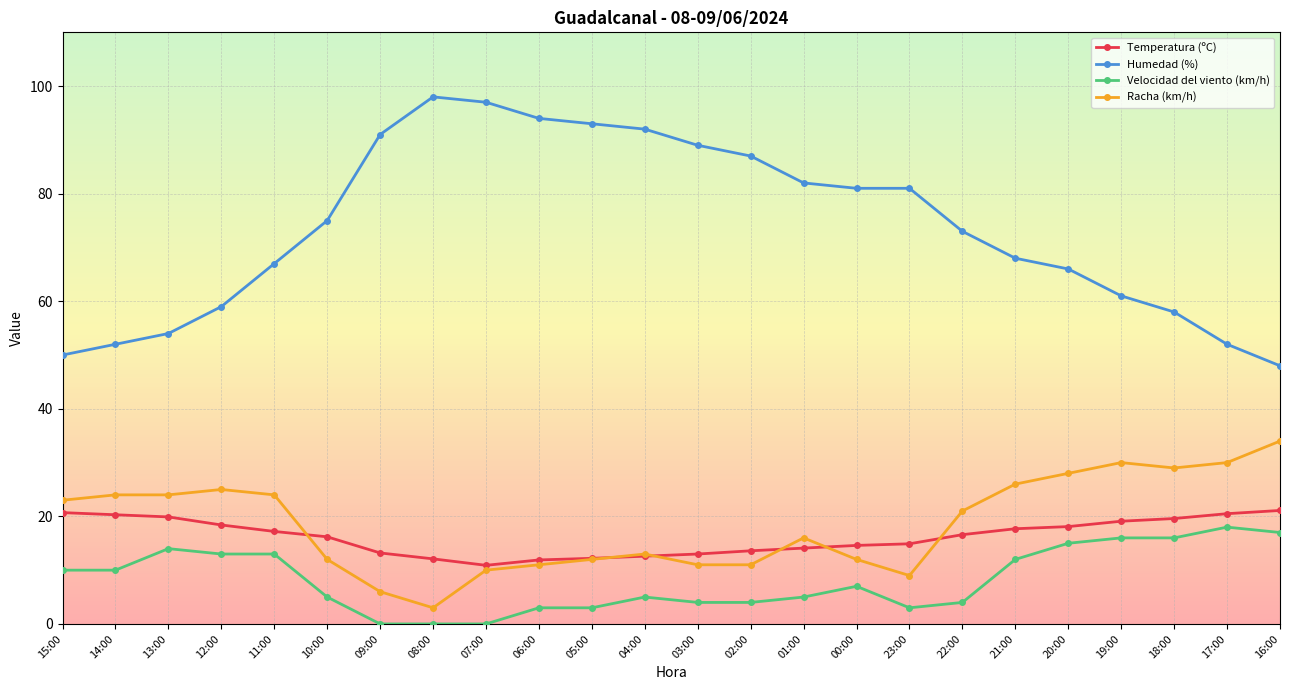

Rank the series at 14:00 from lowest to highest value.

Velocidad del viento (km/h), Temperatura (ºC), Racha (km/h), Humedad (%)